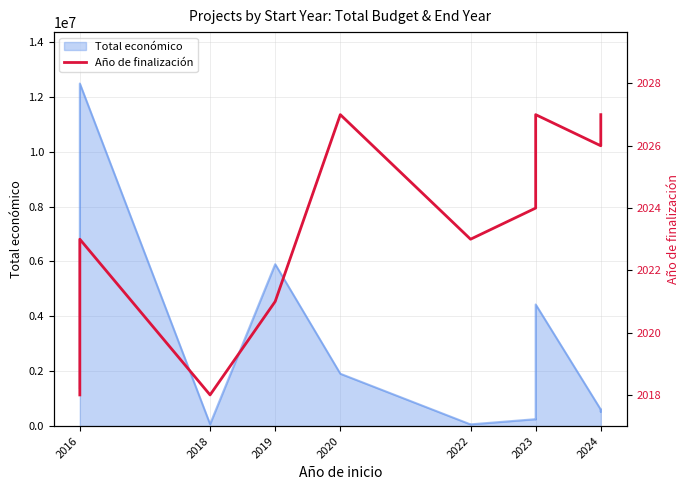

How many lines are shown in the chart?

1